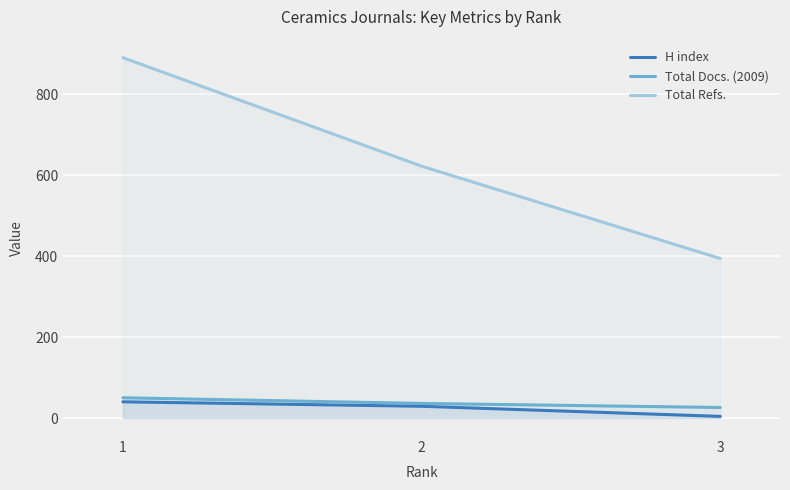

Which series has the largest range (max minus min)?

Total Refs.